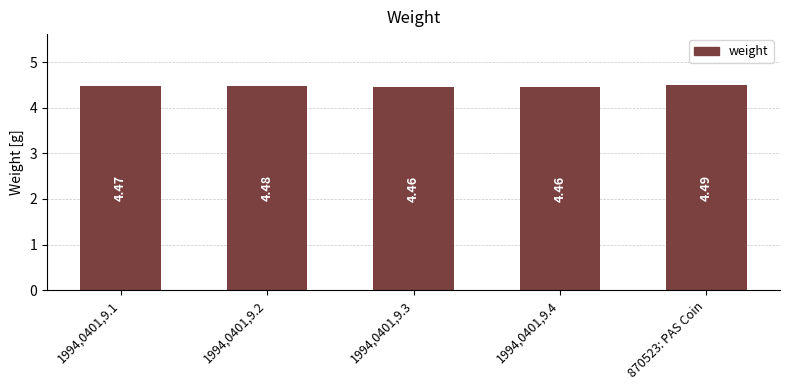

How many distinct data groups are displayed?

1